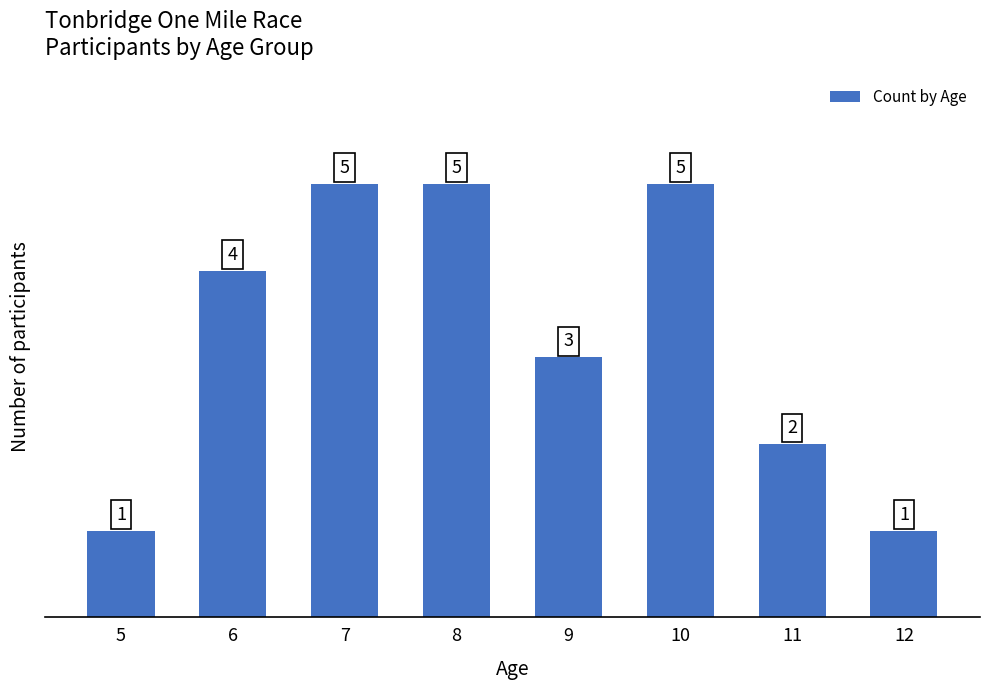

Is it true that the value at 9 is 3?

True